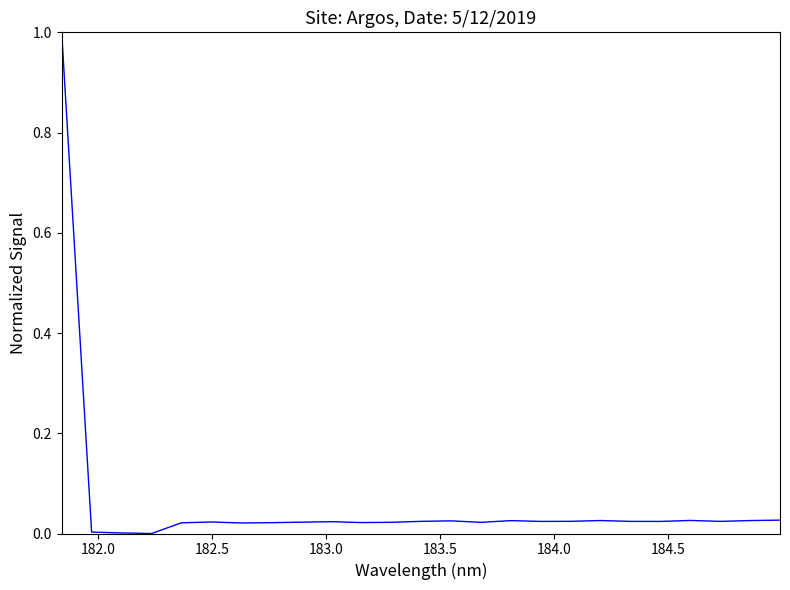

What is the difference between the maximum and minimum values?

1.0